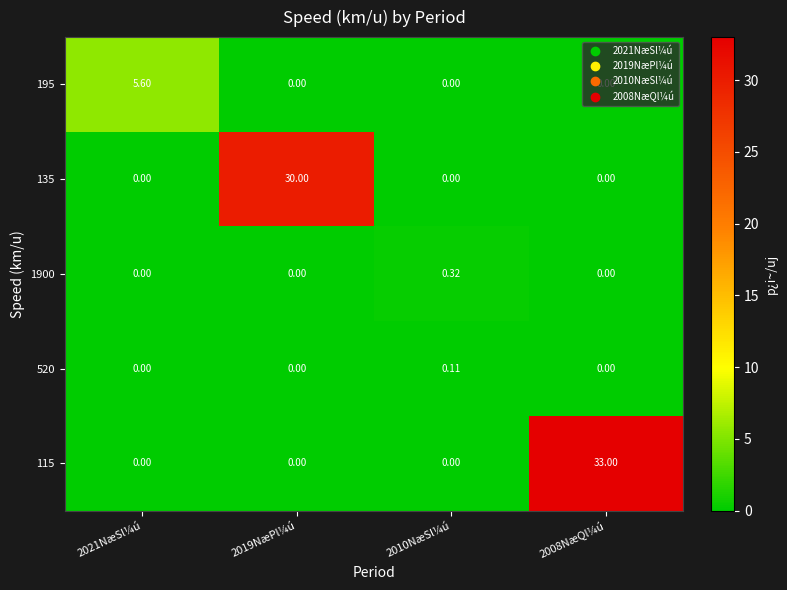

Is the value of 115 at 2008NæQl¼ú greater than the value of 135 at 2010NæSl¼ú?

Yes